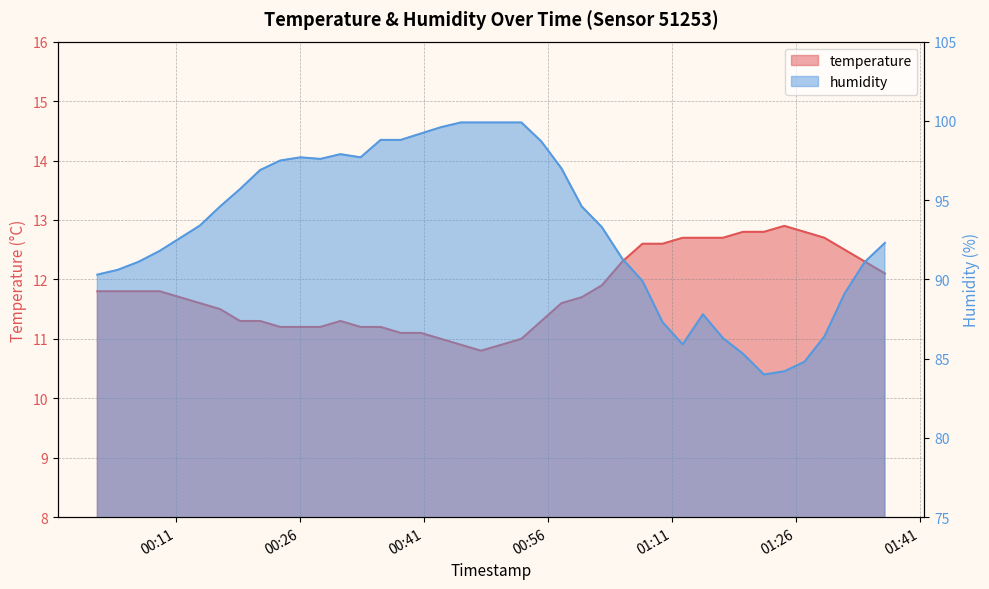

True or false: humidity and temperature intersect in this chart.

False